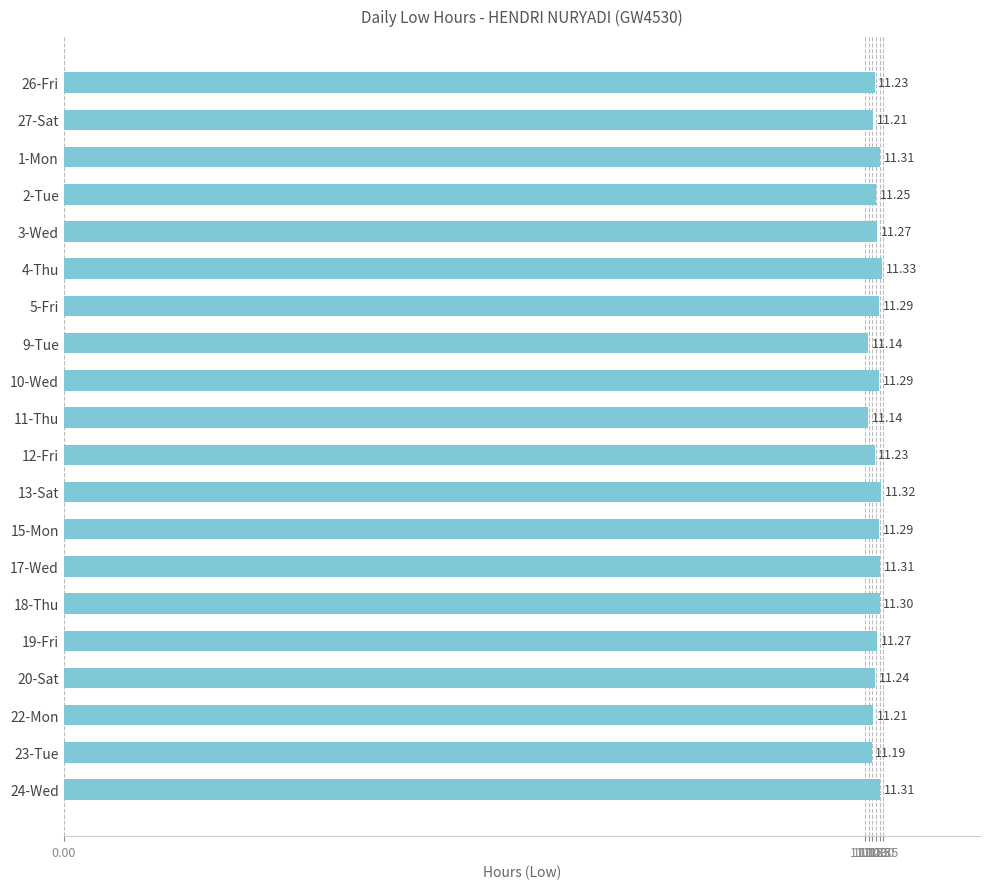

What is the difference between the maximum and minimum values?

0.2